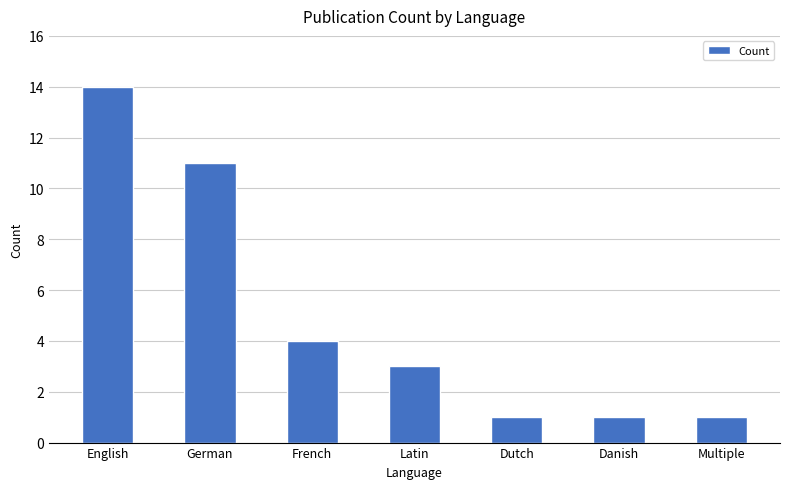

Count the values in the range 1 to 11.

6